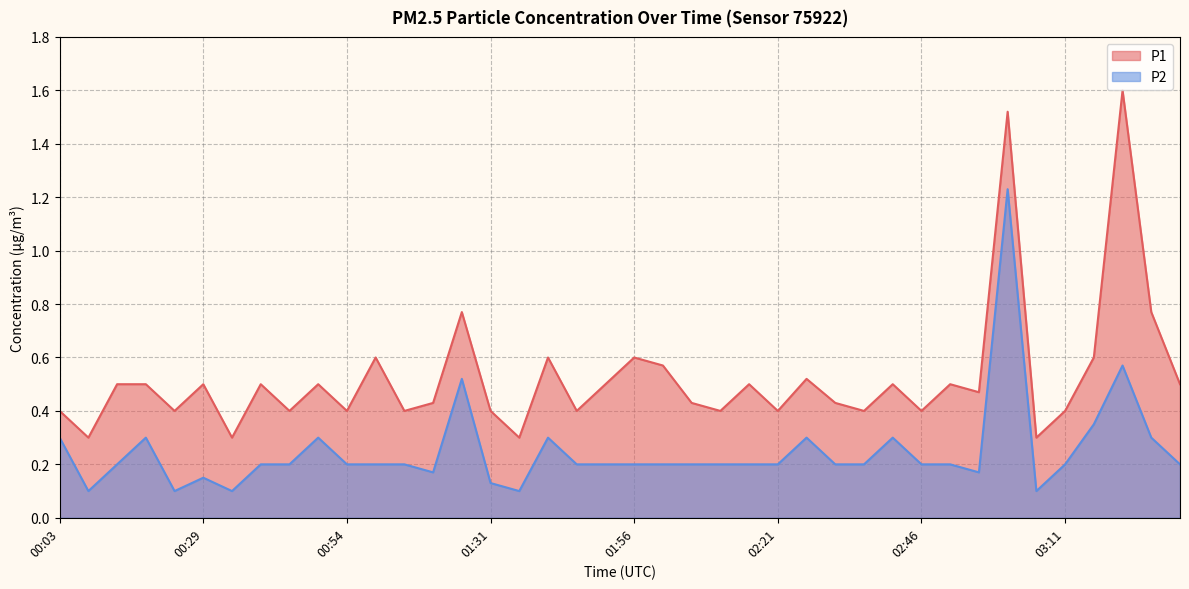

The value of P2 at 02:56 is 0.2. True or false?

True